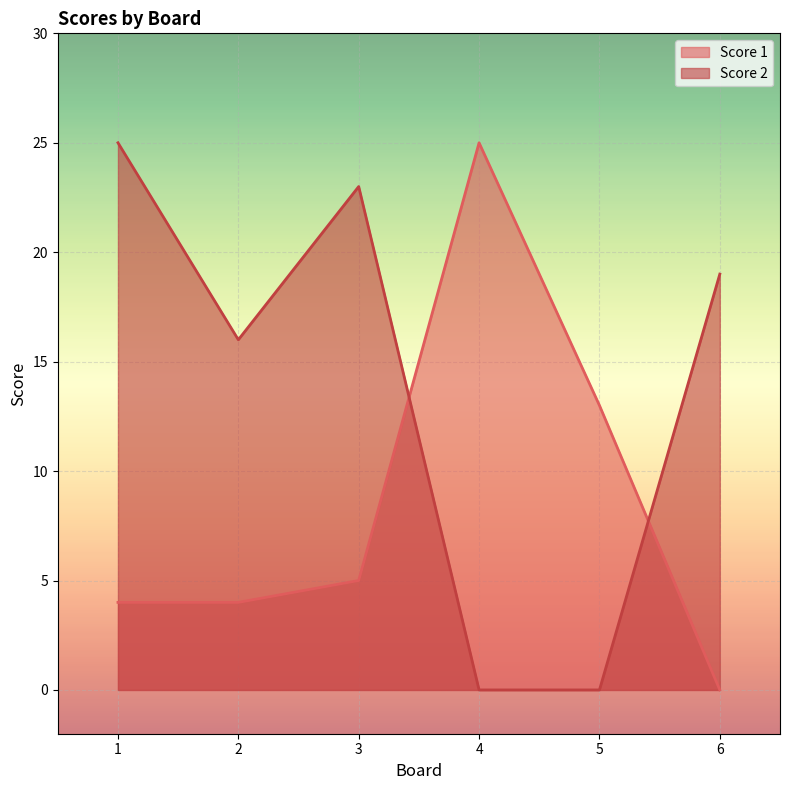

How many data points in Score 2 are less than 19?

3